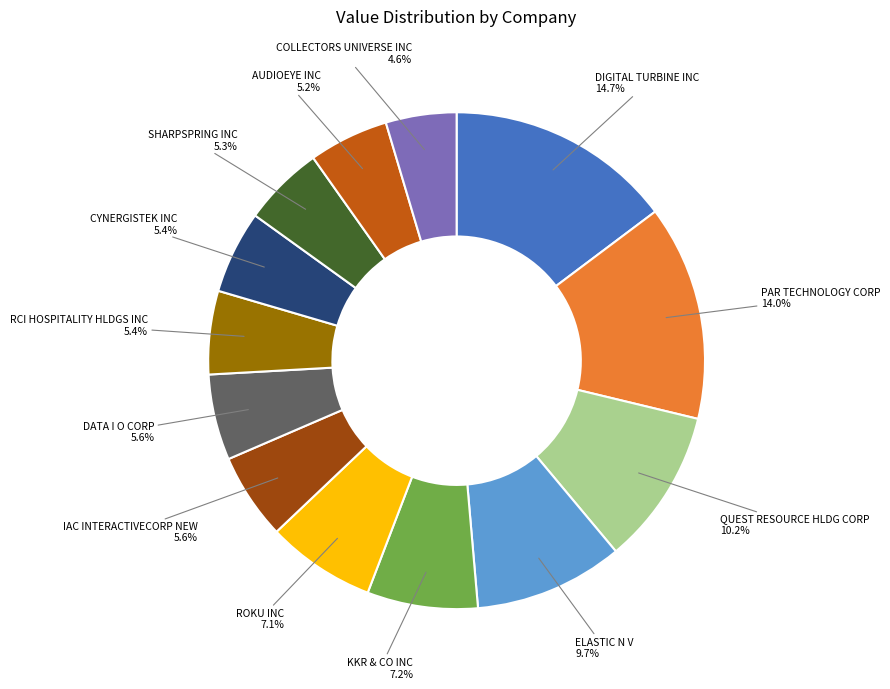

Is there a majority slice in this chart?

No